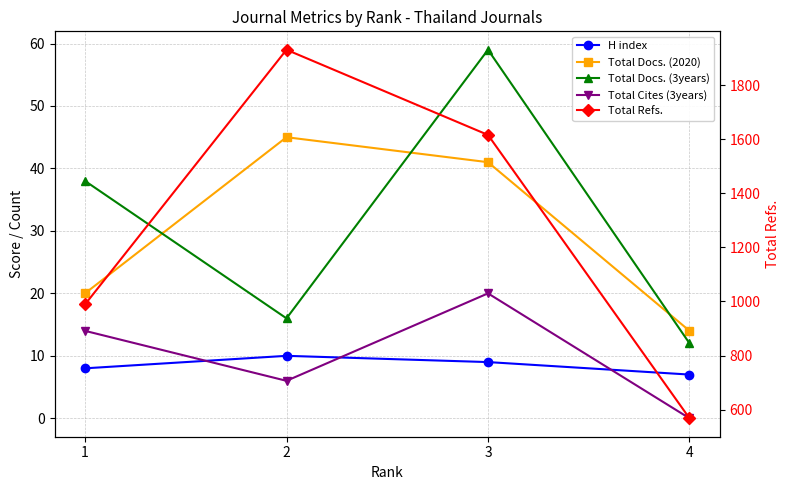

Reading right to left, extract all data points from this chart.

H index: 4=7	3=9	2=10	1=8
Total Docs. (2020): 4=14	3=41	2=45	1=20
Total Docs. (3years): 4=12	3=59	2=16	1=38
Total Cites (3years): 4=0	3=20	2=6	1=14
Total Refs.: 4=568	3=1616	2=1931	1=989